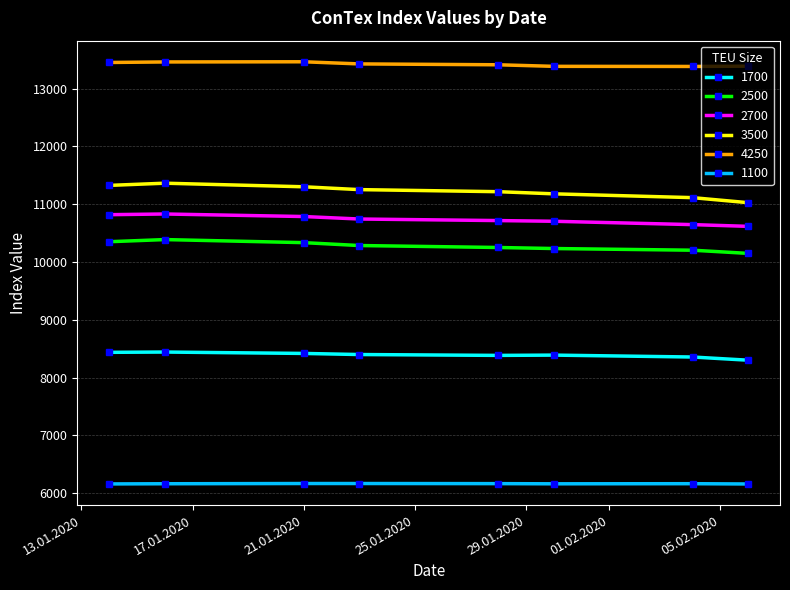

What is the average value of the 2700 series?

10733